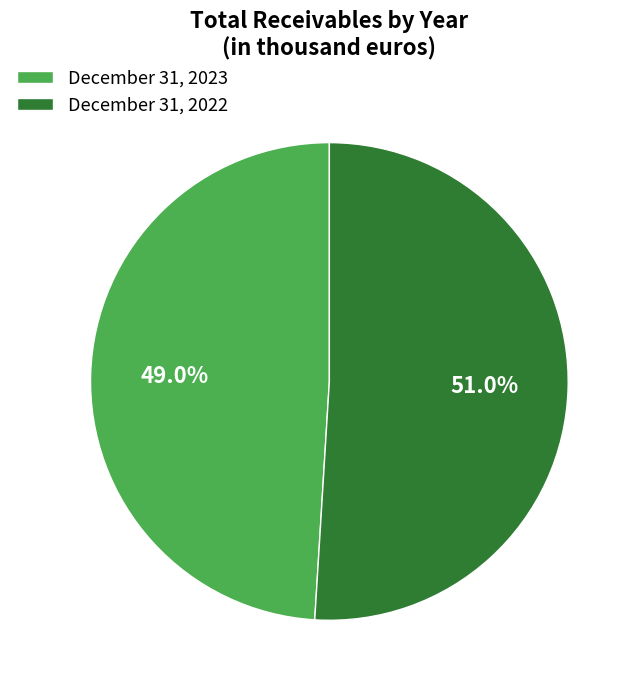

Which slice is the largest?

December 31, 2022